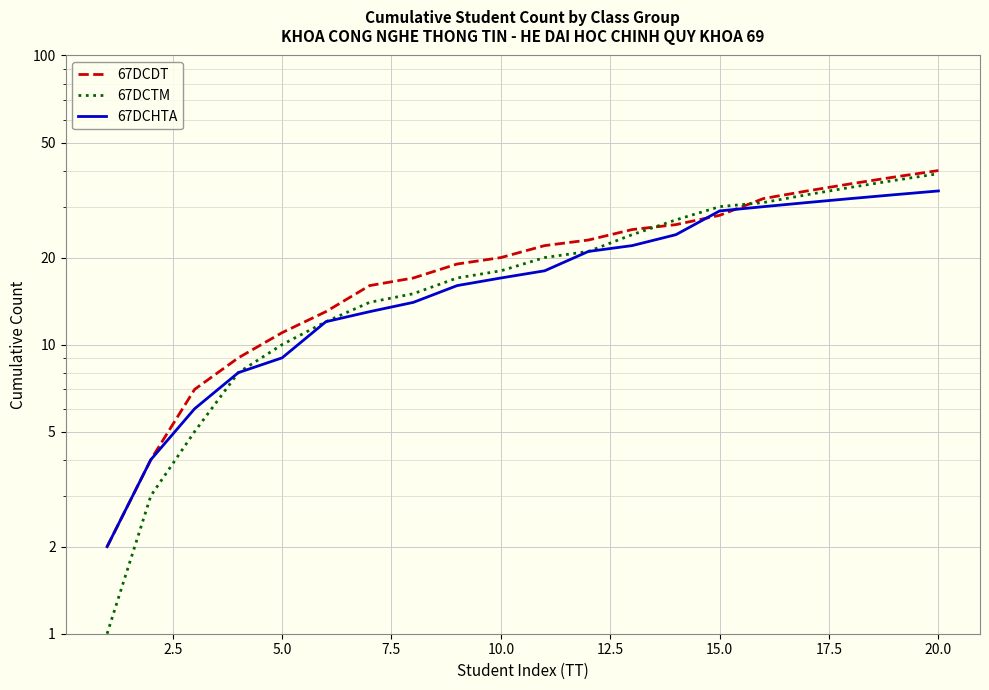

How many times do 67DCDT and 67DCHTA cross each other?

2